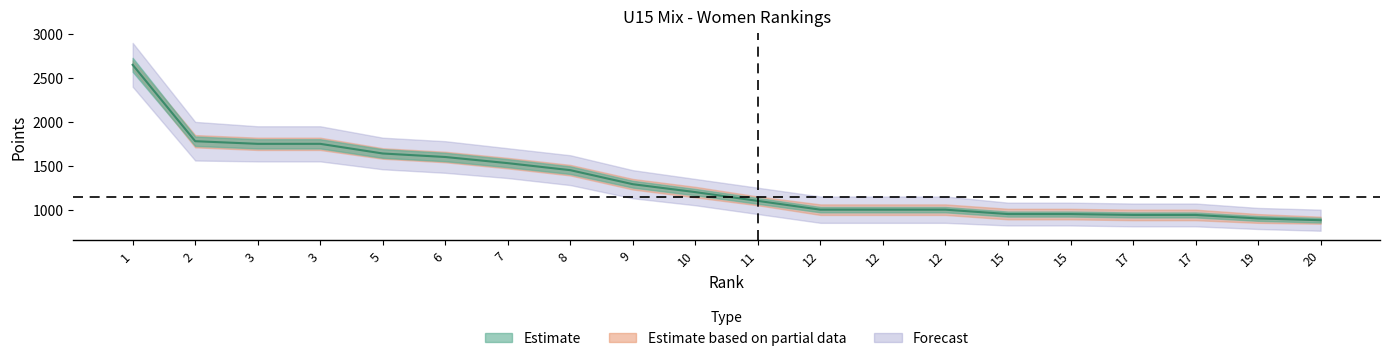

True or false: estimate_lower and points_upper cross at least once.

False